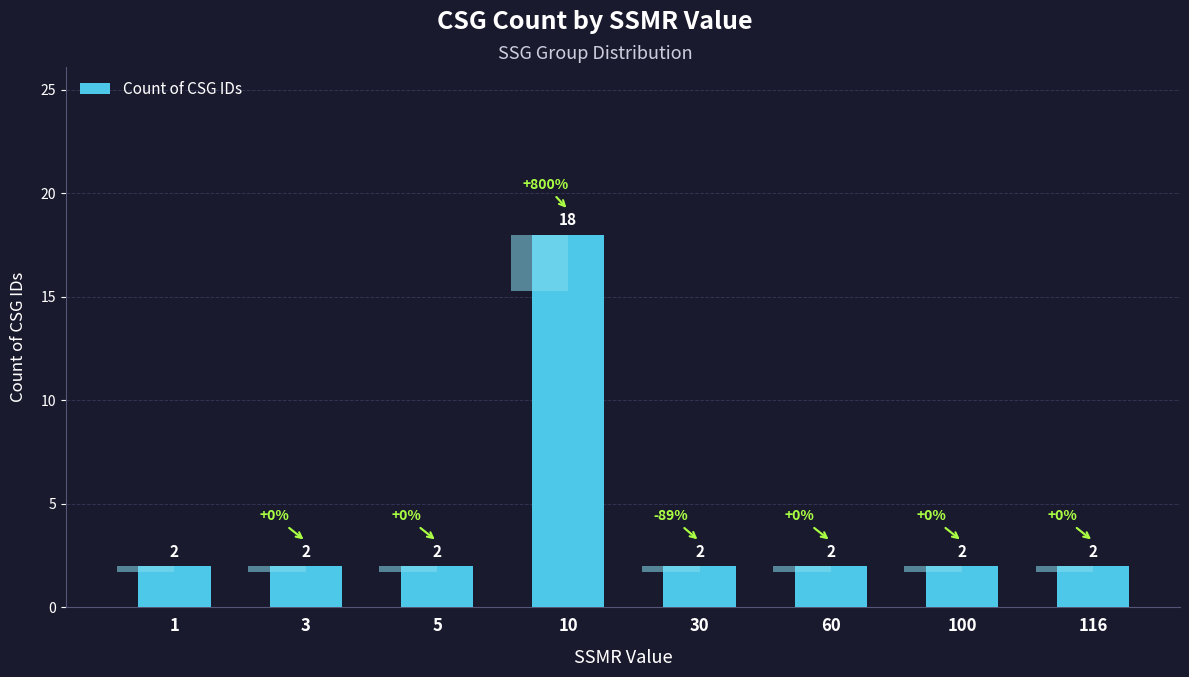

What is the smallest value displayed?

2